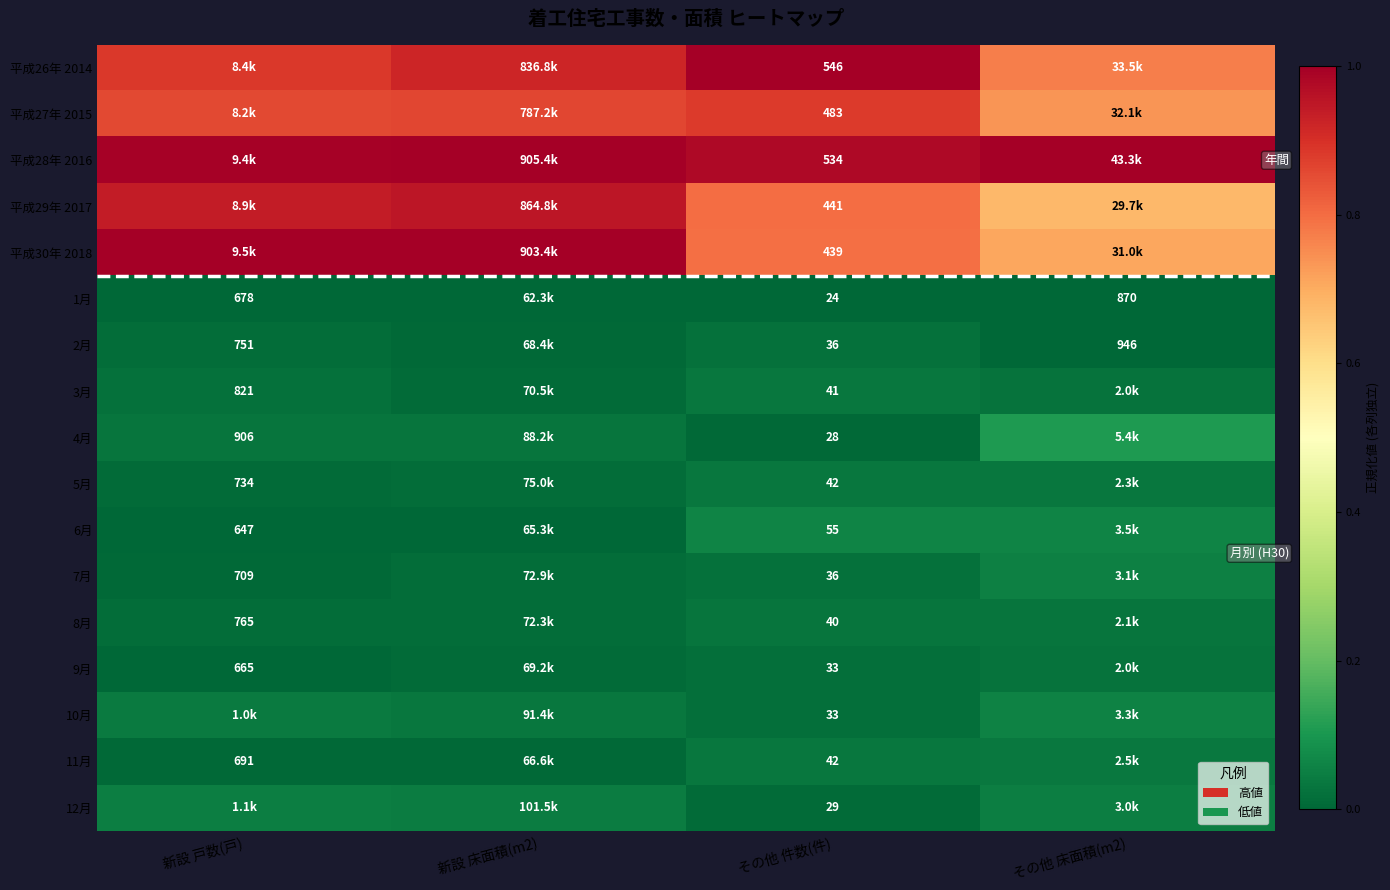

Is it true that 9月 equals 0.0 at 新設 戸数(戸)?

False